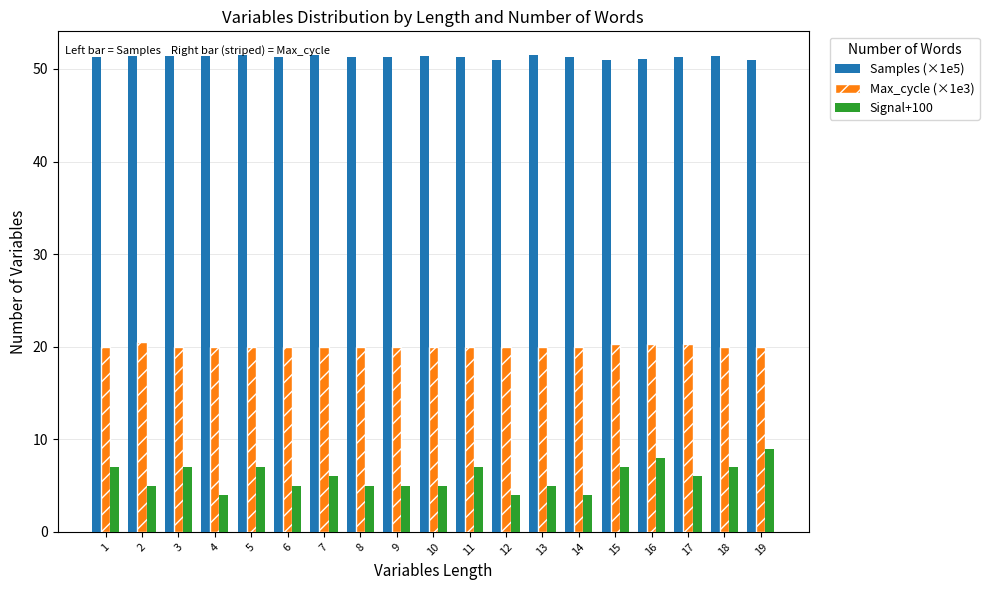

Which series has the widest spread of values?

Signal+100